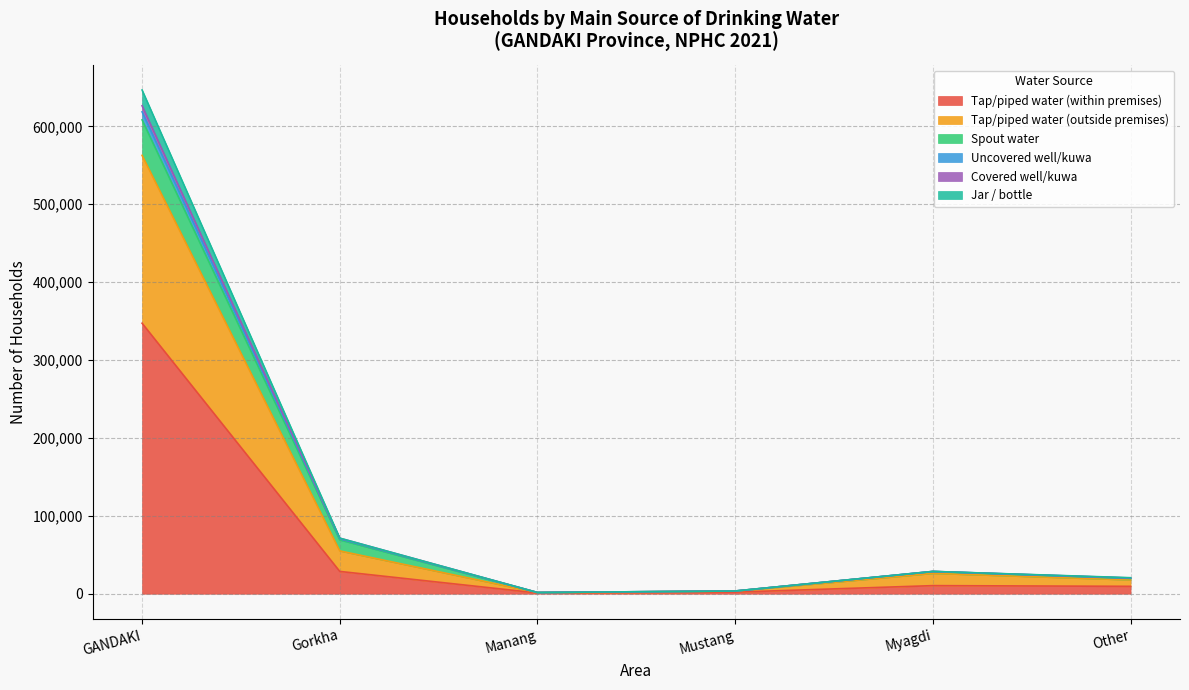

What is the label of the 6th point from the right?

GANDAKI